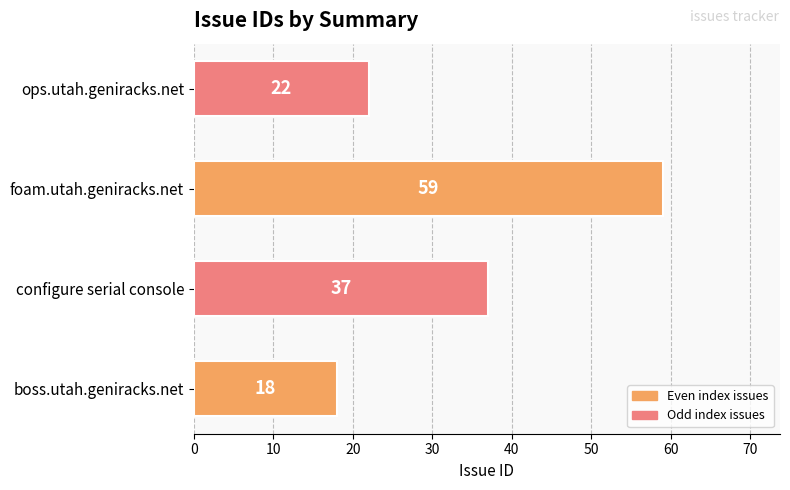

How many values are below 37?

2